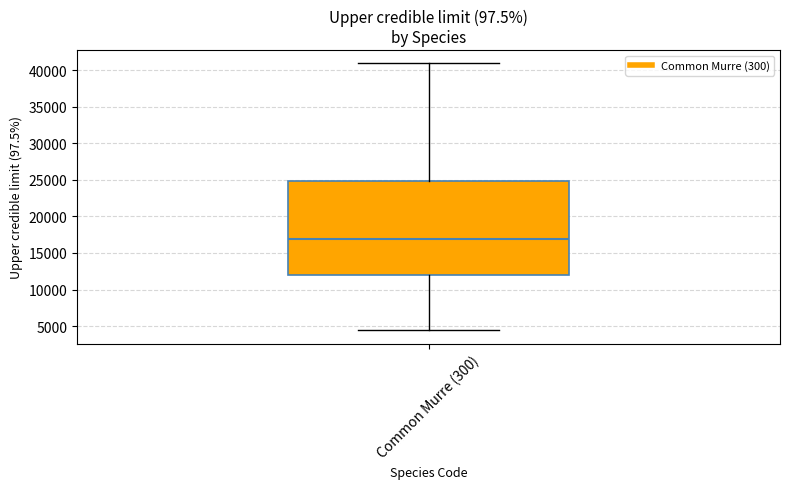

Read this box plot against the y-axis: the position of the median line, the range covered by the box, and the ends of both whiskers. The values are not printed on the chart, so give them approximately, as read against the axis.

median 17000, box 12000 to 25000, whiskers 4500 to 41000